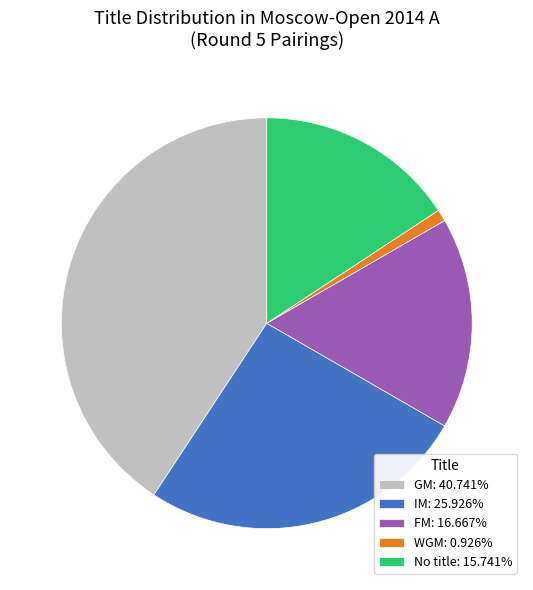

Do No title: 15.741% and GM: 40.741% together represent more than half of the pie?

Yes